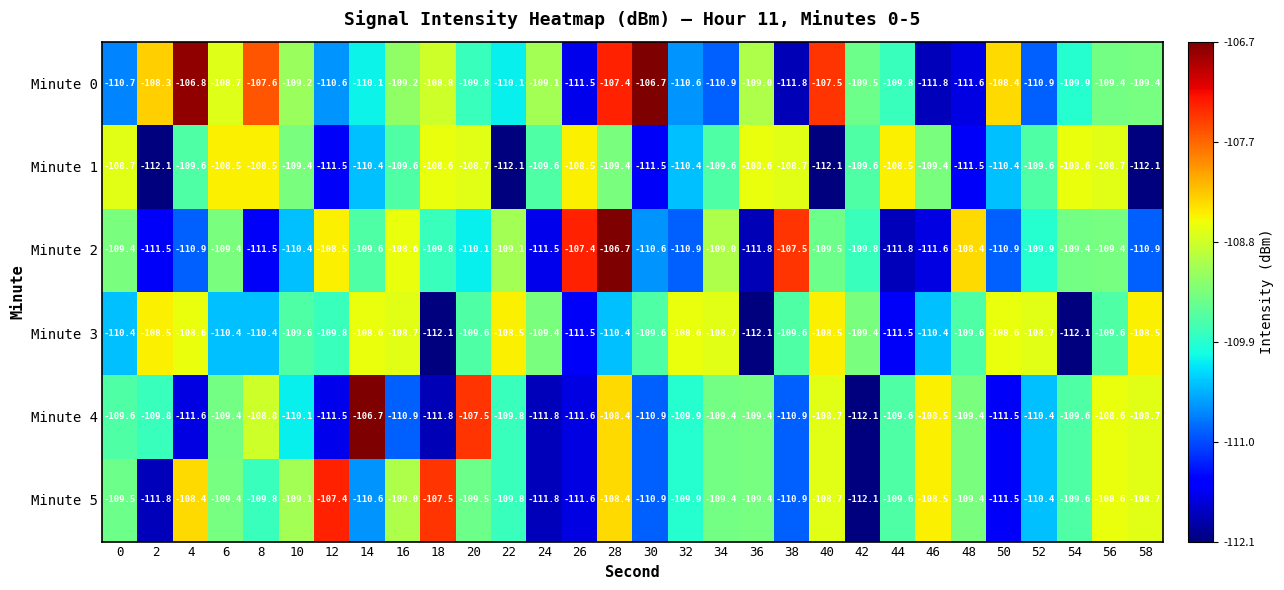

Is it true that Minute 0 equals -108.3 at 2?

True